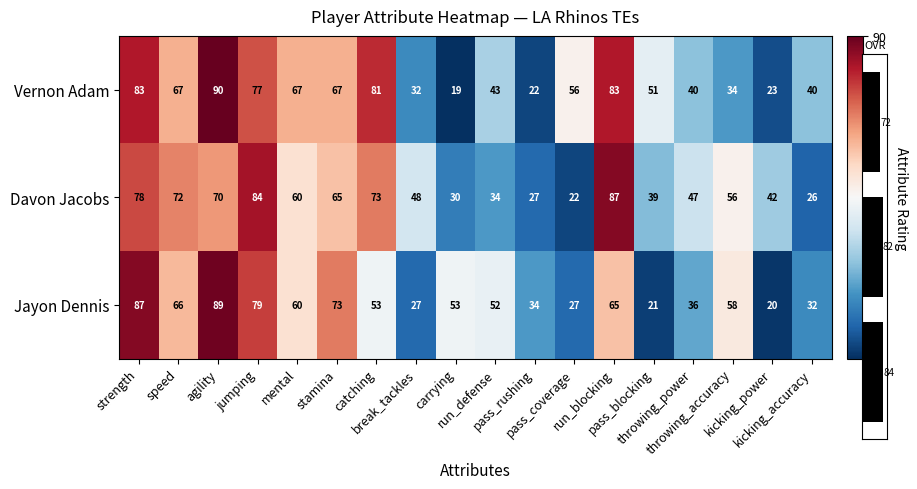

At which category is the sum across all series the highest?

agility